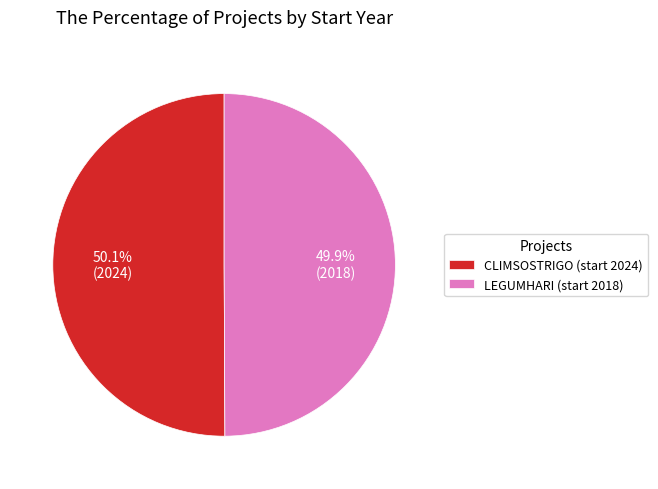

Combined, what portion of the pie is CLIMSOSTRIGO (start 2024) and LEGUMHARI (start 2018)?

100.0%